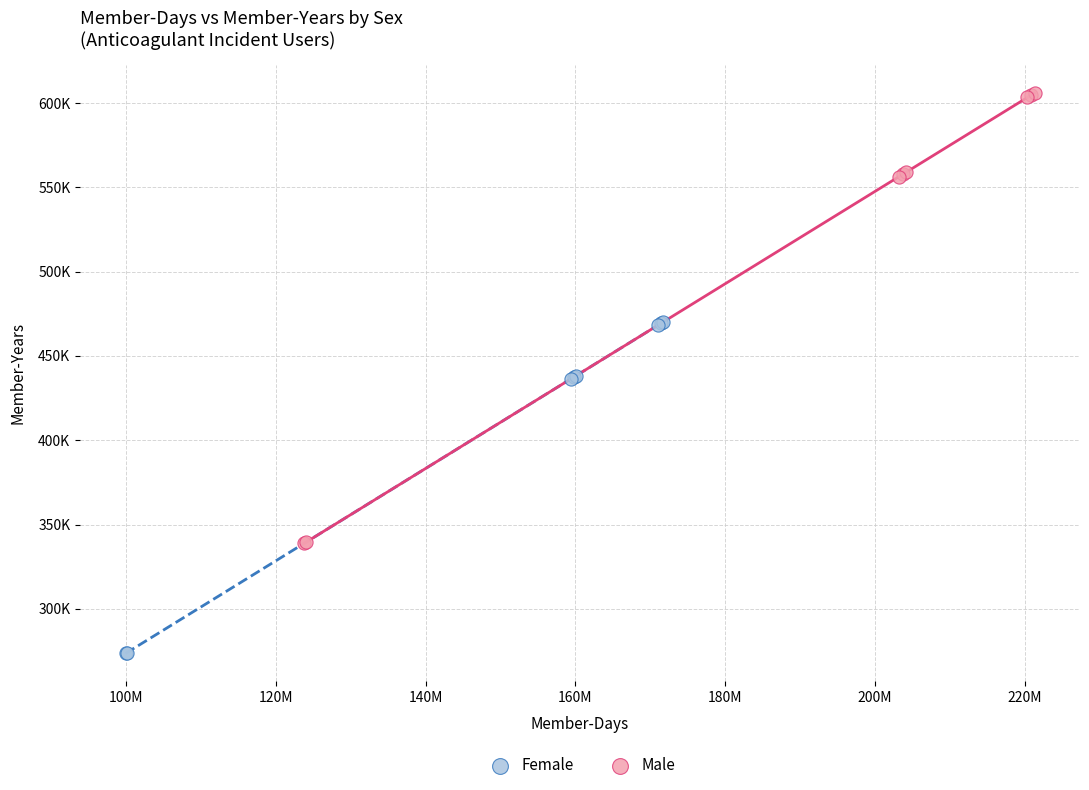

Which series has the widest spread of Y values?

Male